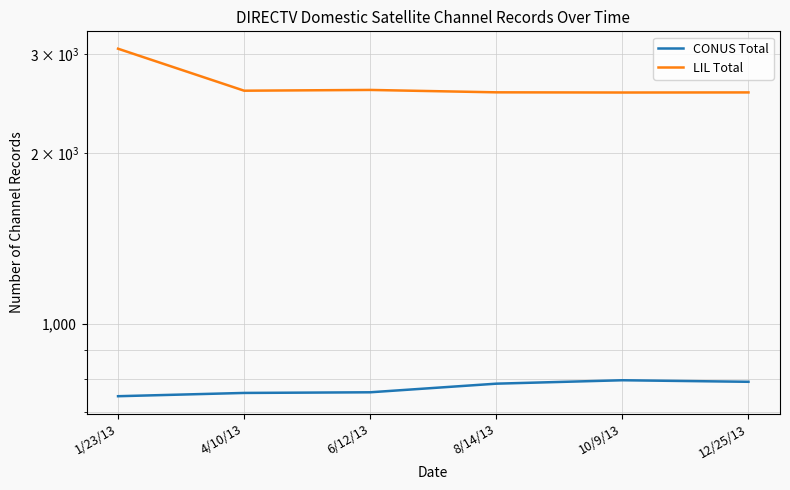

Read the CONUS Total value at 8/14/13, to the nearest 5.

785